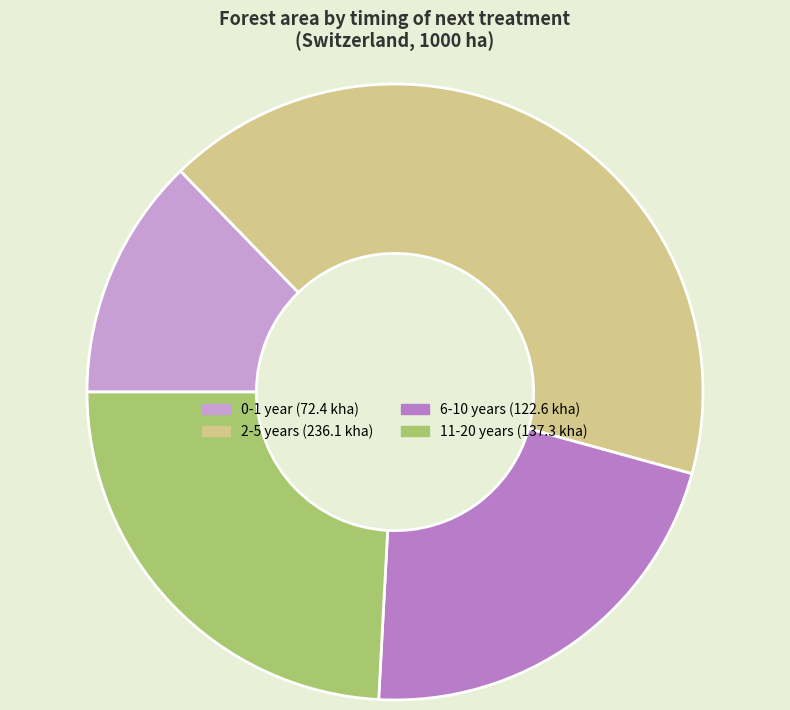

Is it true that 0-1 year is 3% of the pie?

False